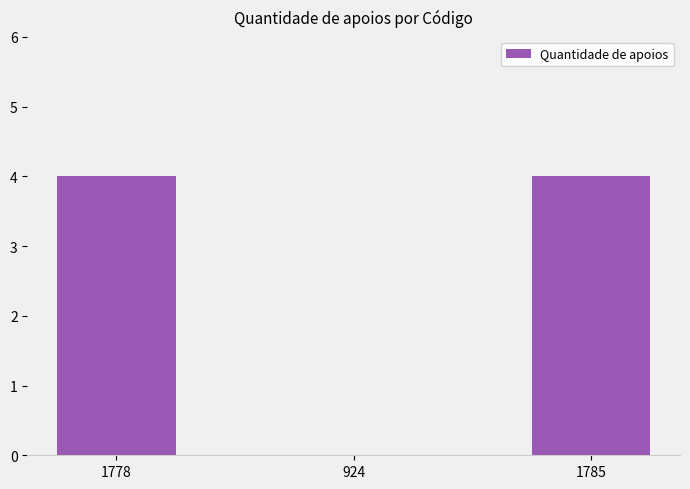

Count the number of categories in the chart.

3